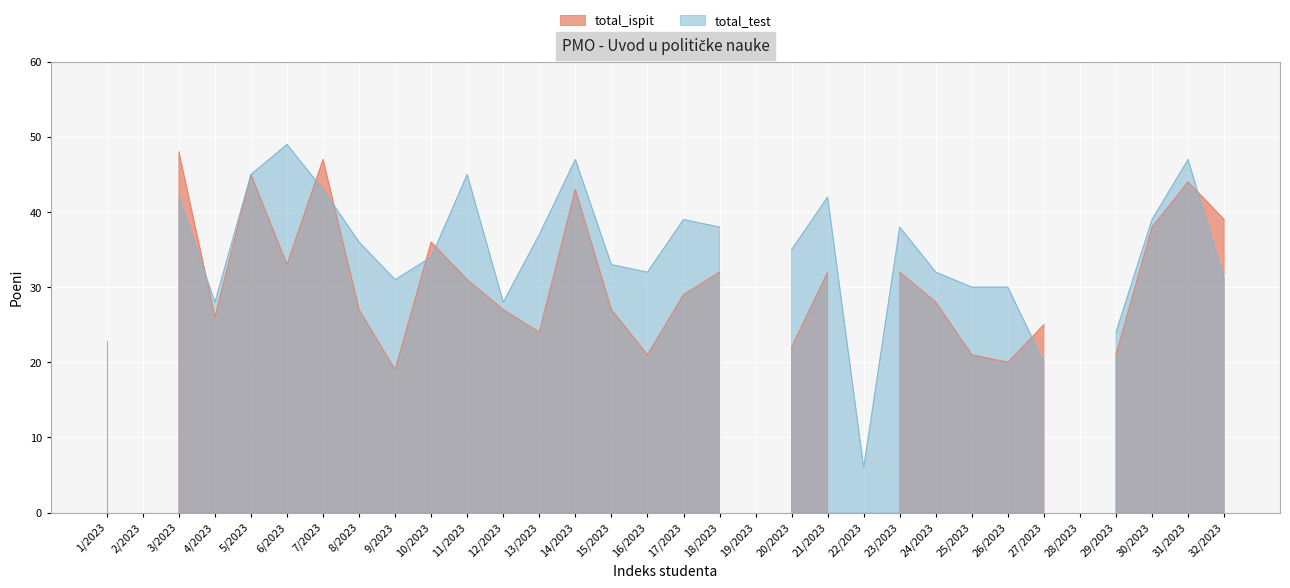

Which series has the largest range (max minus min)?

total_test